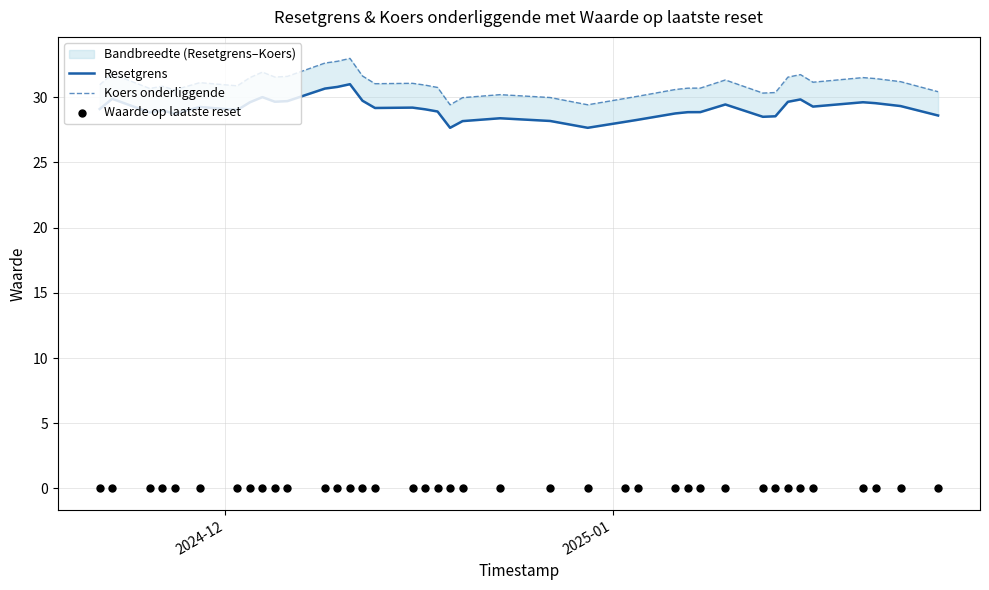

Which series has the largest total across all categories?

Koers onderliggende